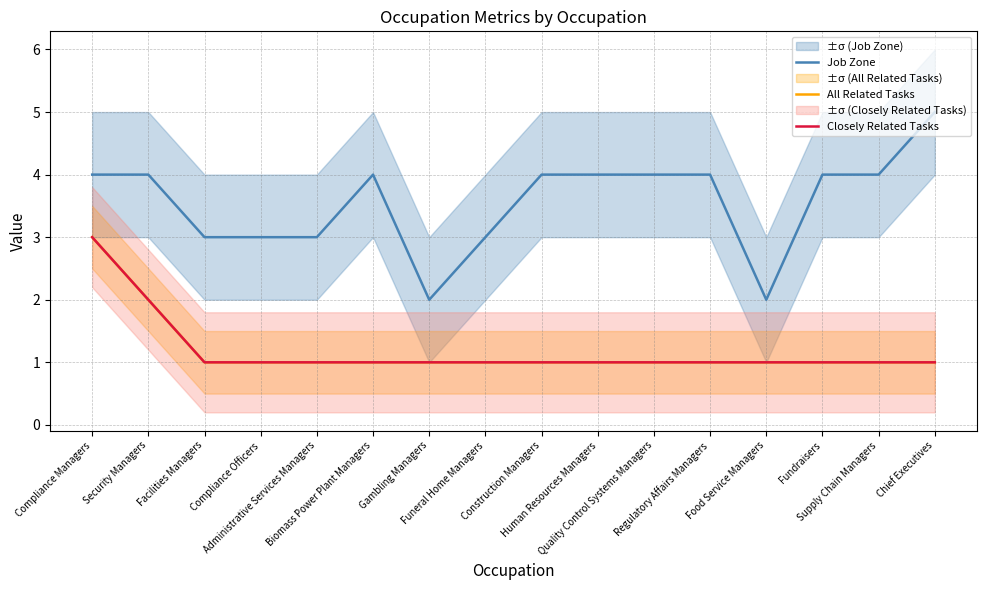

True or false: Job Zone and Closely Related Tasks cross at least once.

False